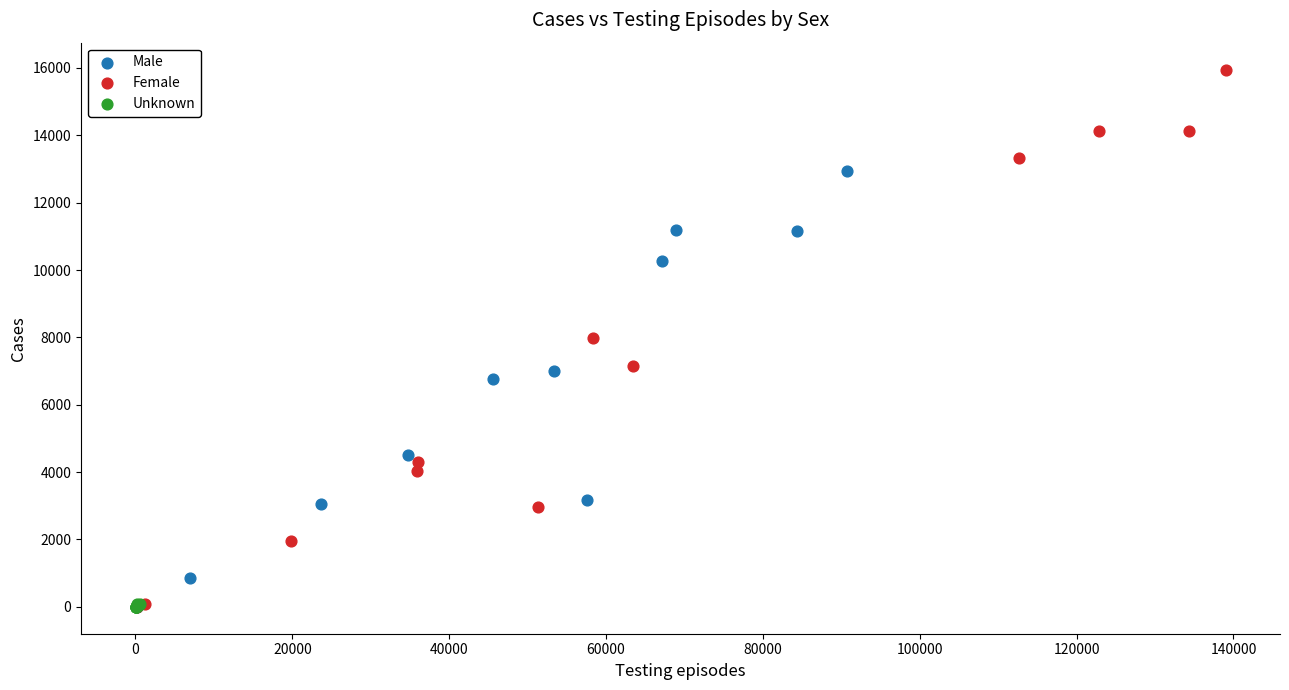

What are all the series names shown in the legend?

Male, Female, Unknown